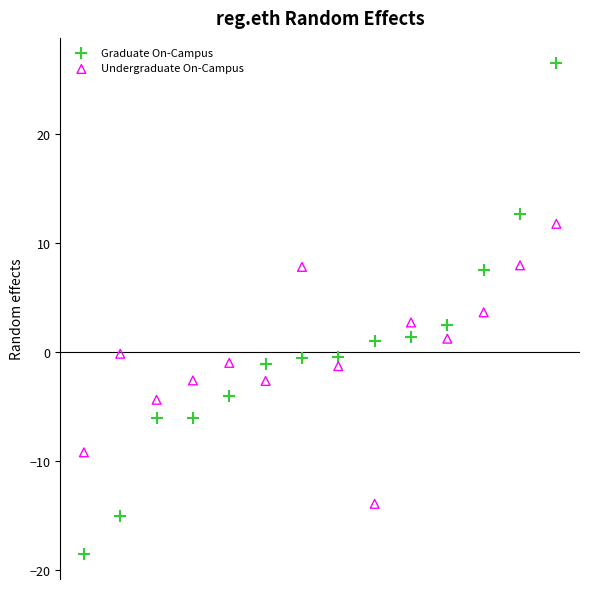

Which series contains the lowest Y value?

Graduate On-Campus